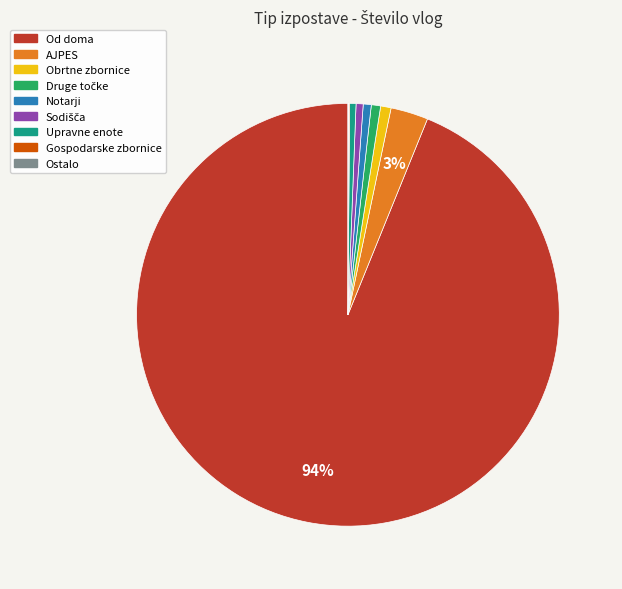

Does Od doma represent more than half of the total?

Yes